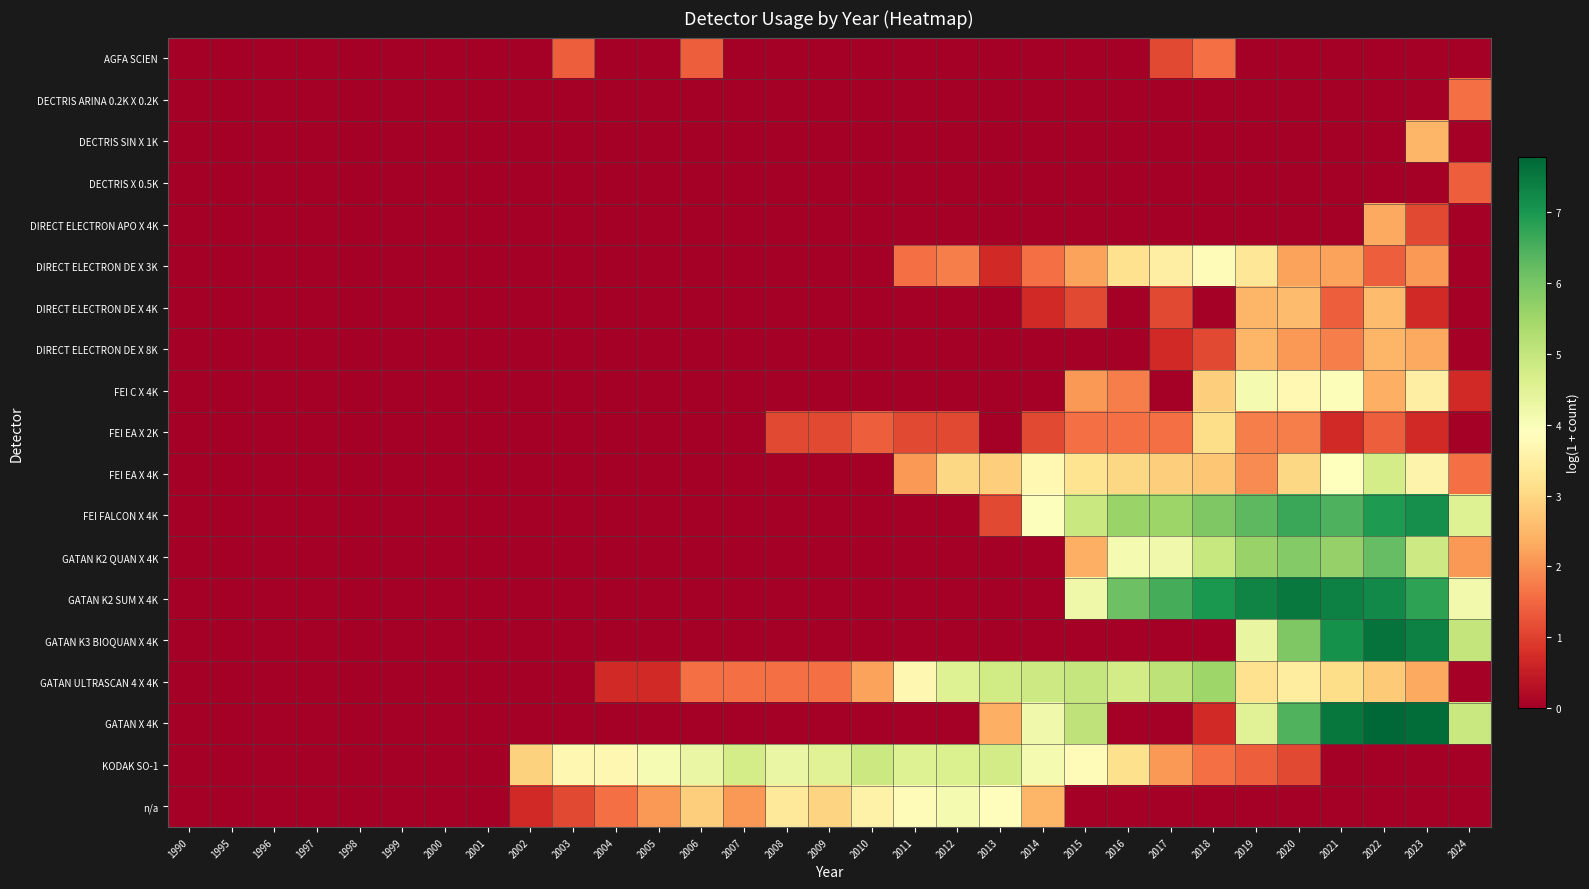

Between 1998 and 2004, which series saw the biggest shift?

KODAK SO-1